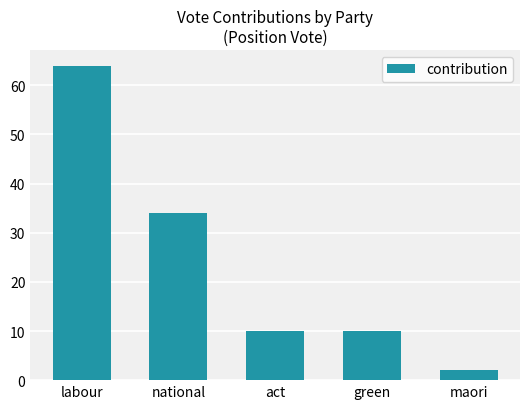

How many bars are there in total?

5